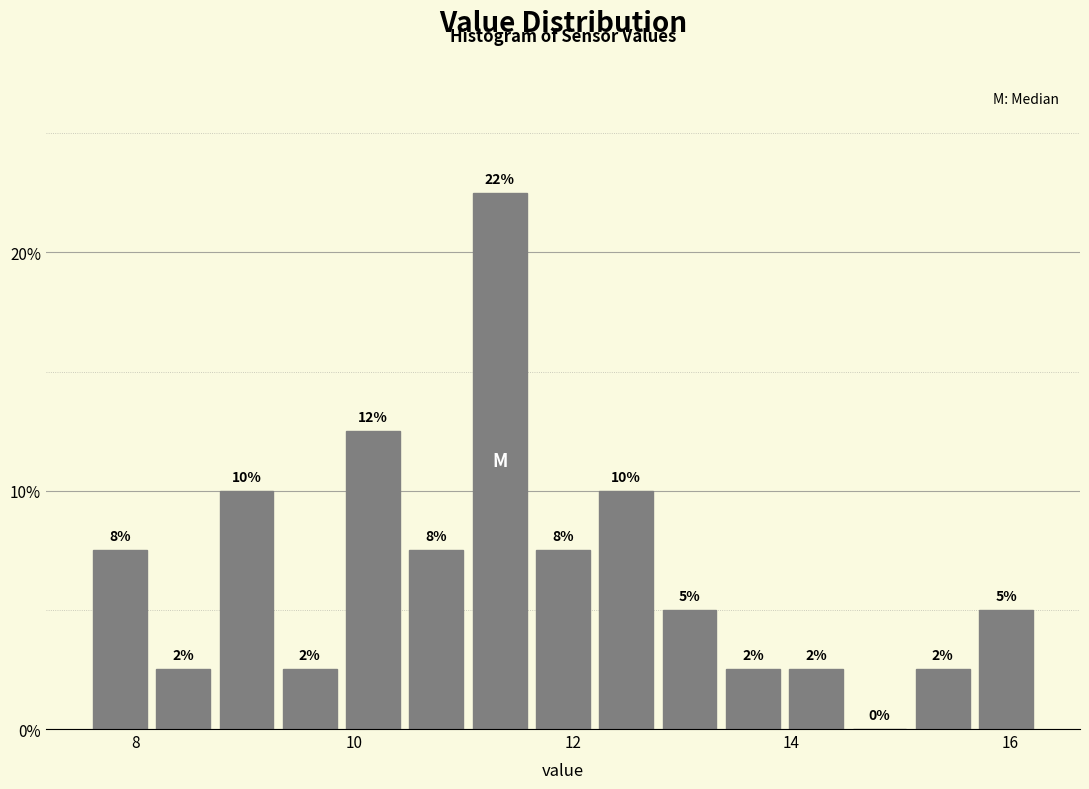

Read against the x-axis, roughly where is the centre of the tallest bar?

11.4